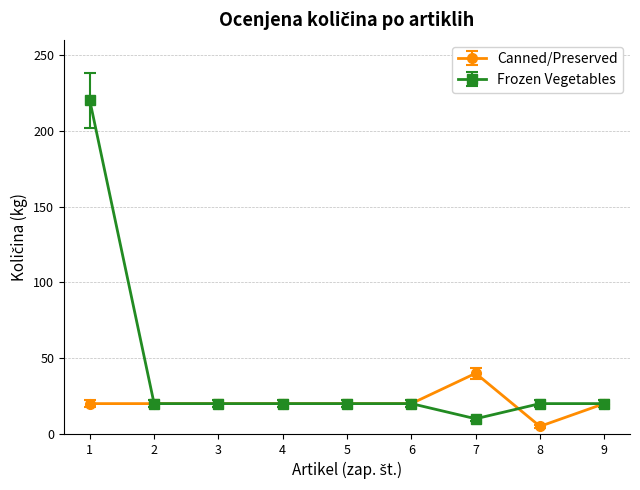

Which category has the lowest value in the Frozen Vegetables series?

7